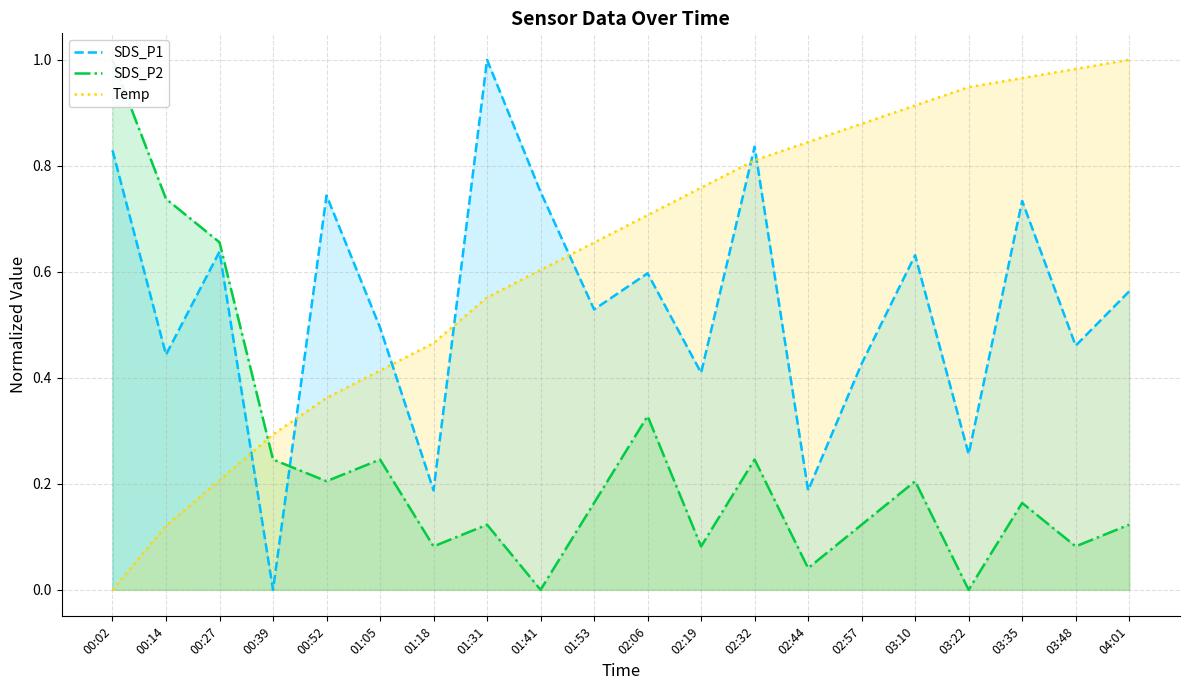

How many intersections are there between Temp and SDS_P1?

7